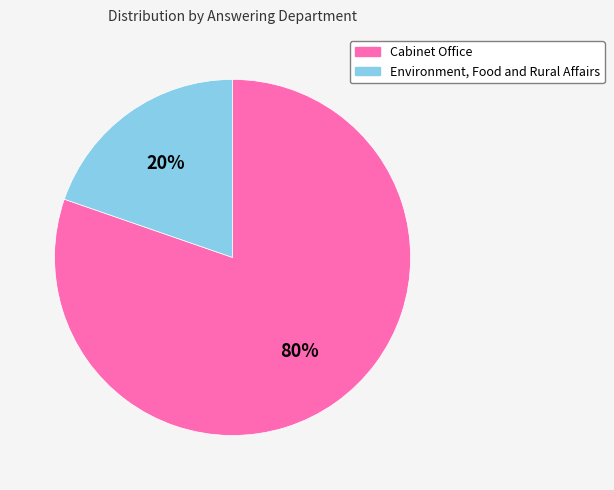

Is it true that Cabinet Office is 75% of the pie?

False